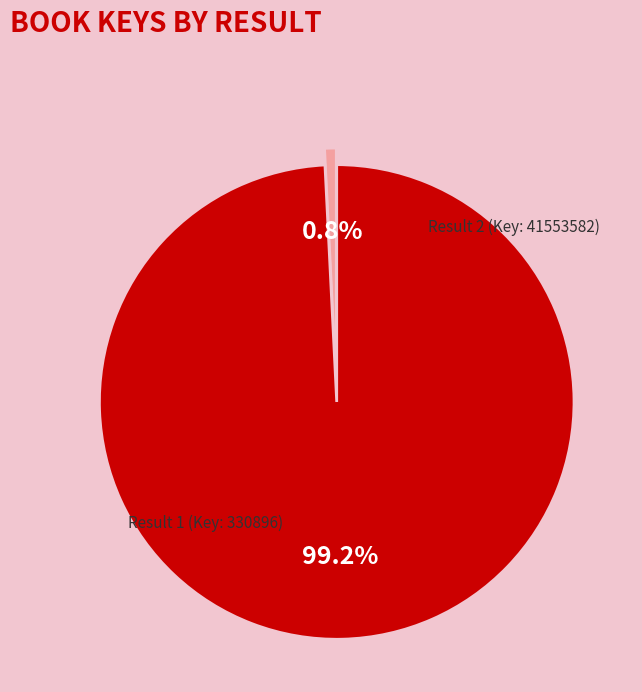

Which slice represents more than half of the pie?

Result 2